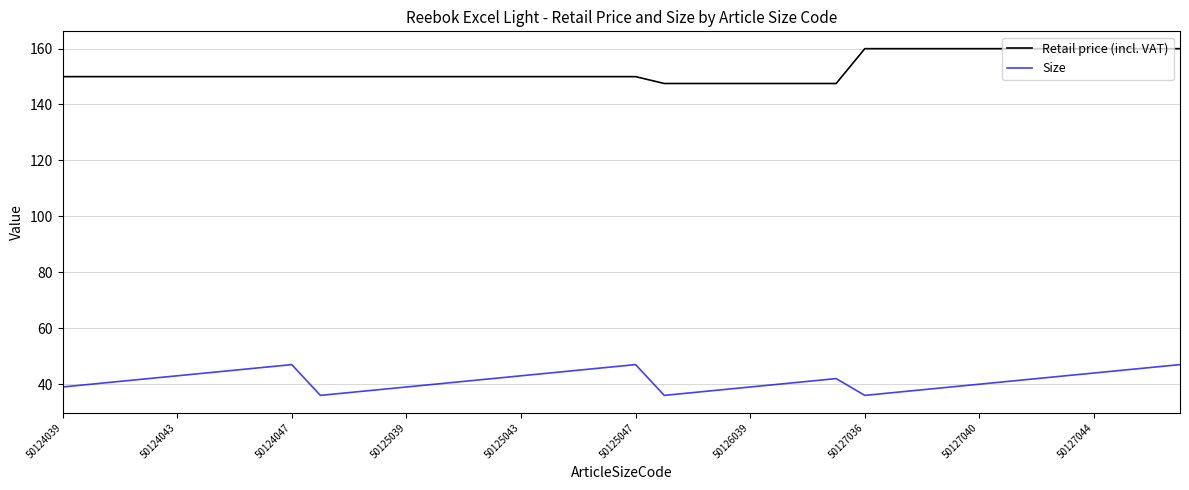

Rank the series by their maximum value, from lowest to highest.

Size, Retail price (incl. VAT)